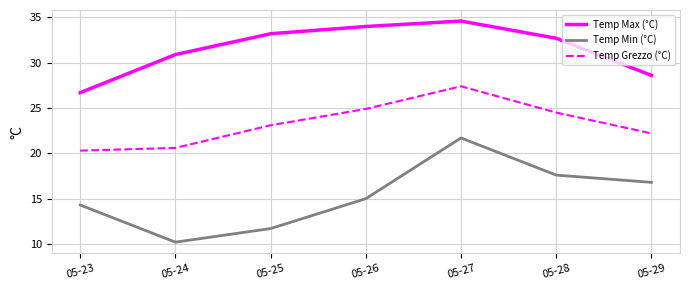

How many interior local peaks does the Temp Min (°C) series have?

1